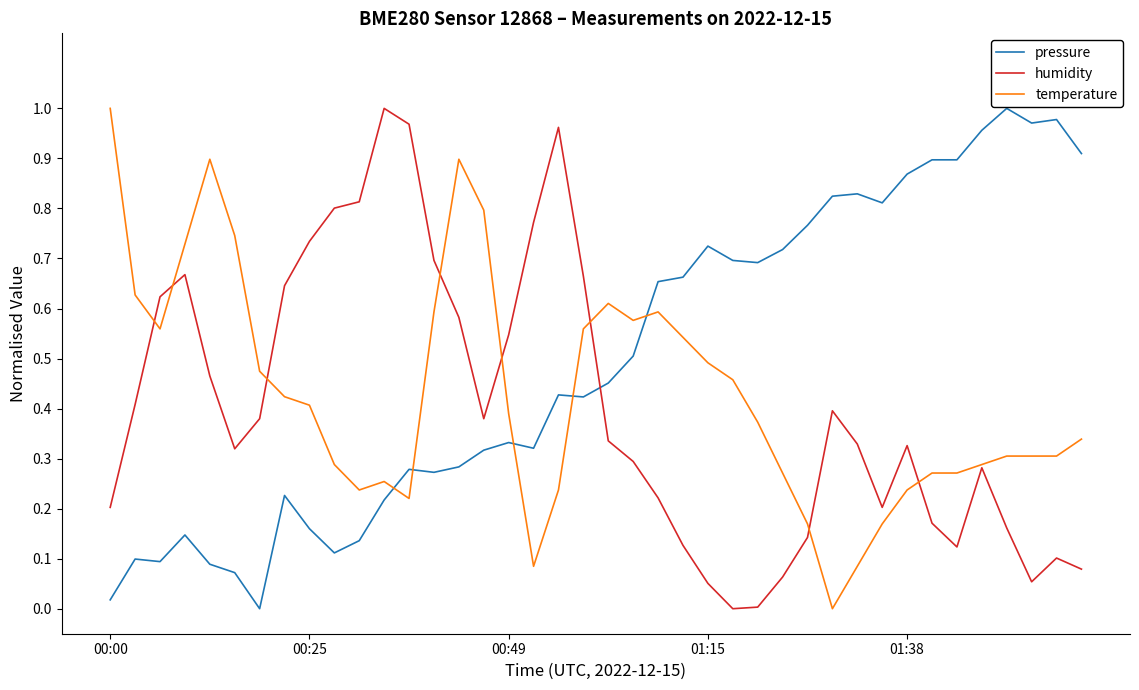

True or false: humidity and pressure cross at least once.

True